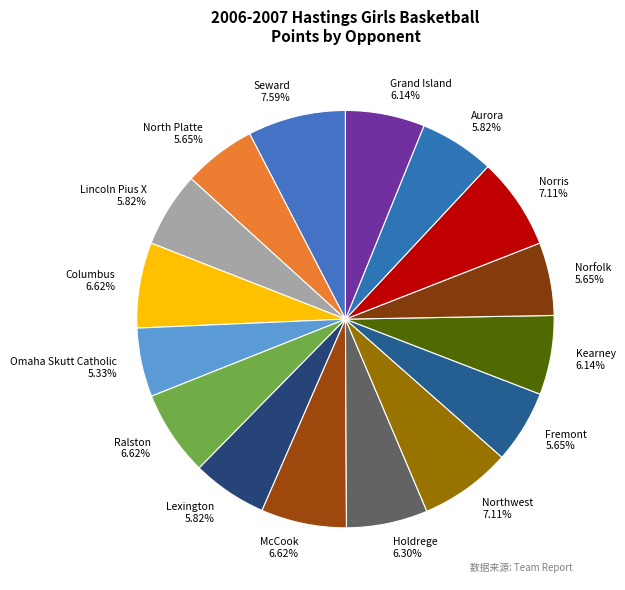

To the nearest percent, what is the combined percentage of Columbus and Seward?

14%